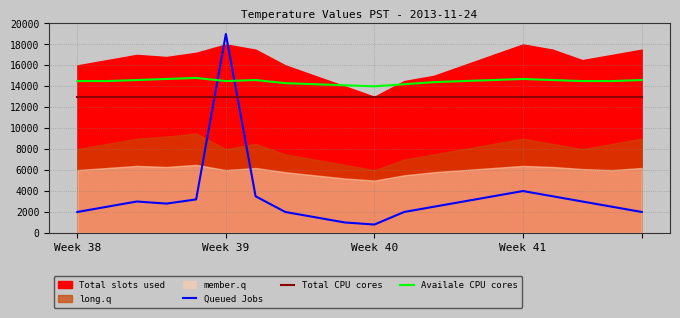

Which category has the highest value in the Queued Jobs series?

Week 39